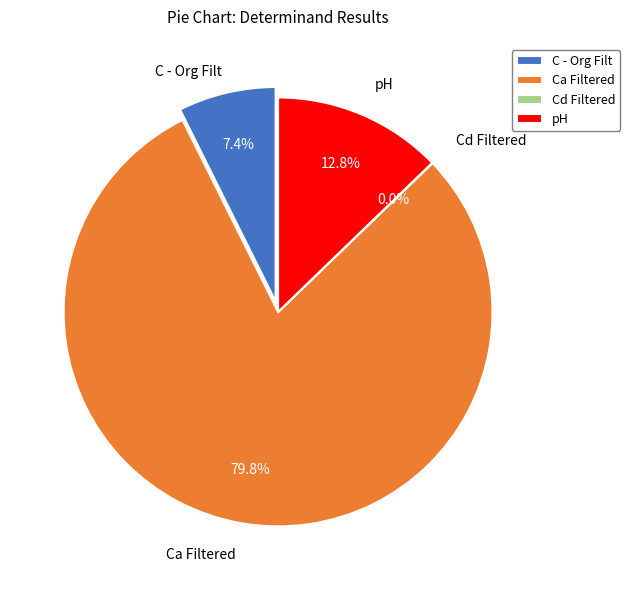

Rank the categories by value from lowest to highest.

Cd Filtered, C - Org Filt, pH, Ca Filtered